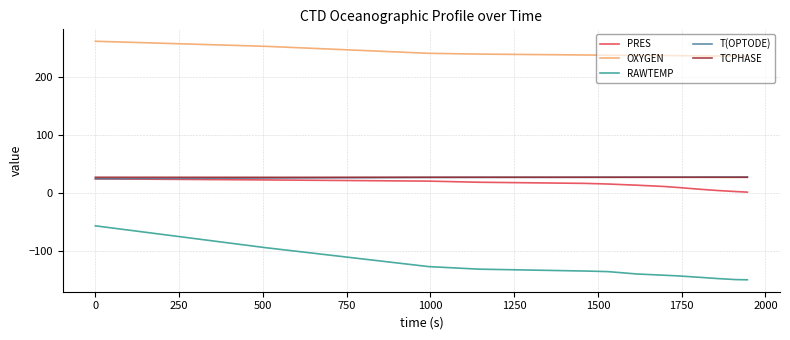

Which series has the largest total across all categories?

OXYGEN